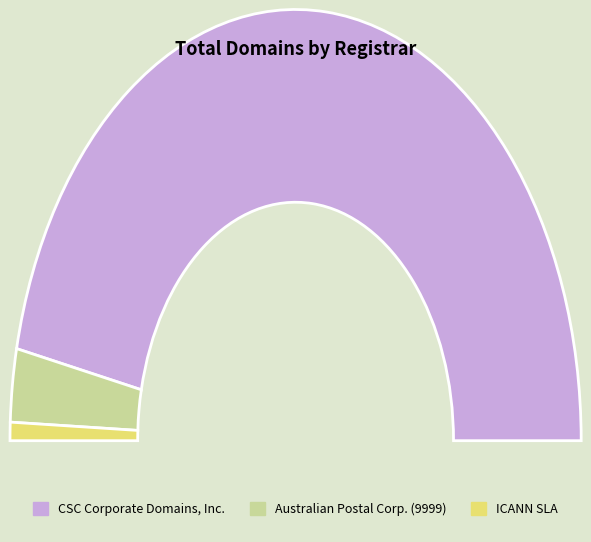

Which slice is the largest?

CSC Corporate Domains, Inc.